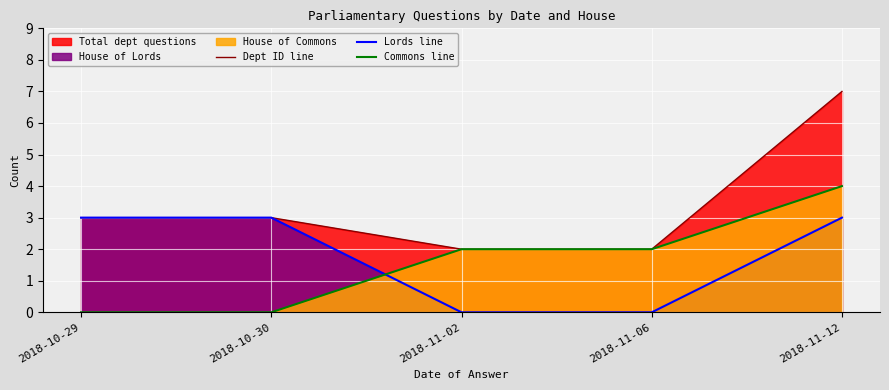

What is the label of the 2nd point from the left?

2018-10-30